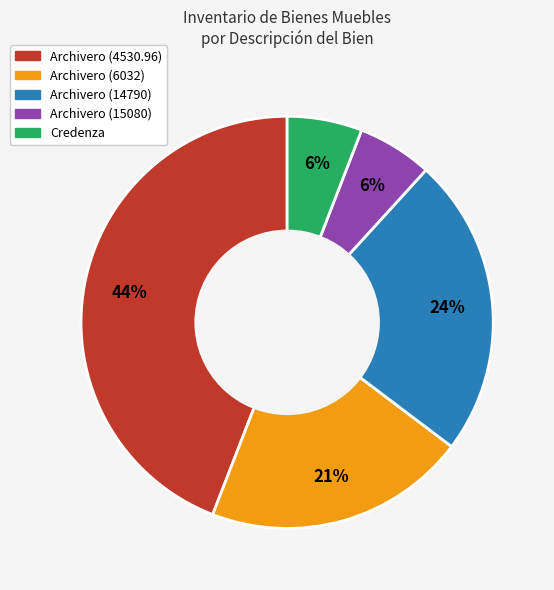

To the nearest percent, what is the difference between the largest and smallest slice percentages?

38%